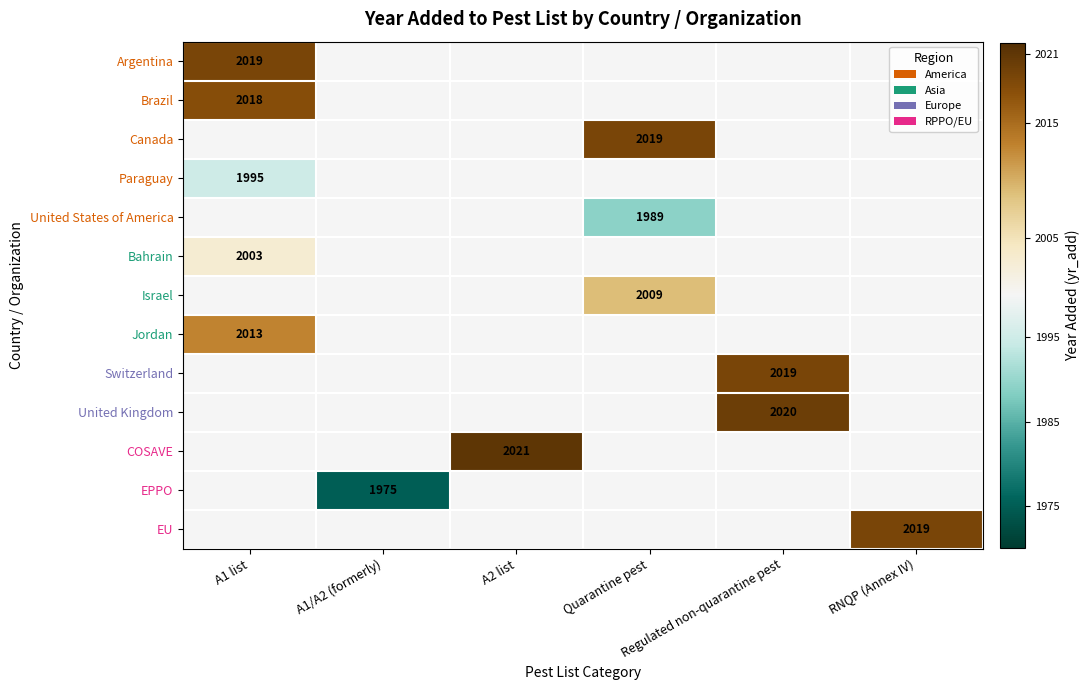

Count the number of data series in this chart.

13